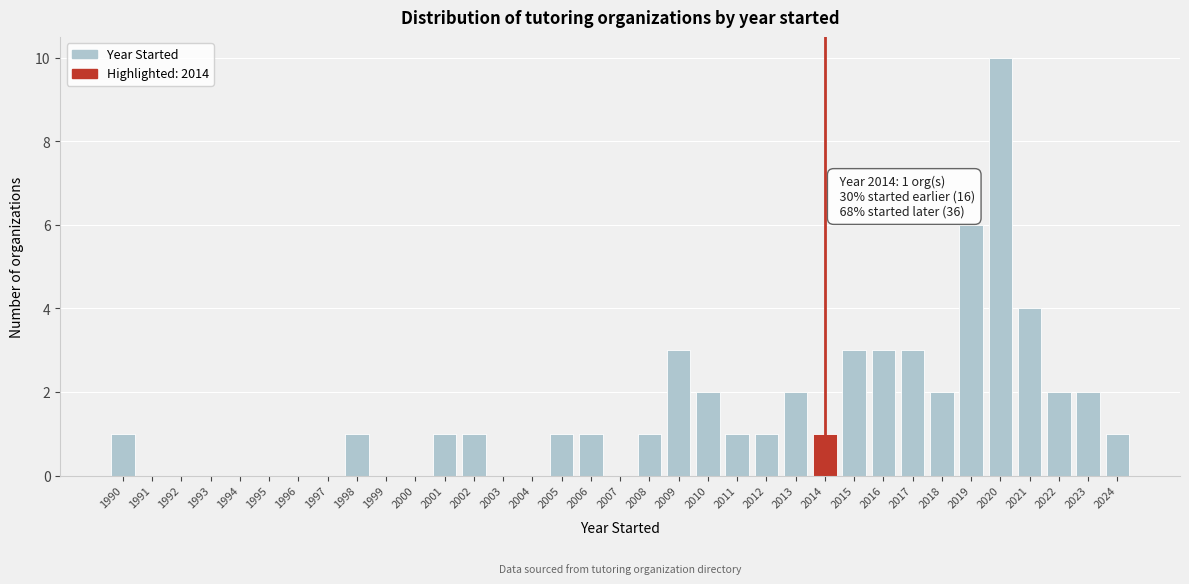

Which range on the x-axis has the tallest bar?

2019.5 to 2020.5